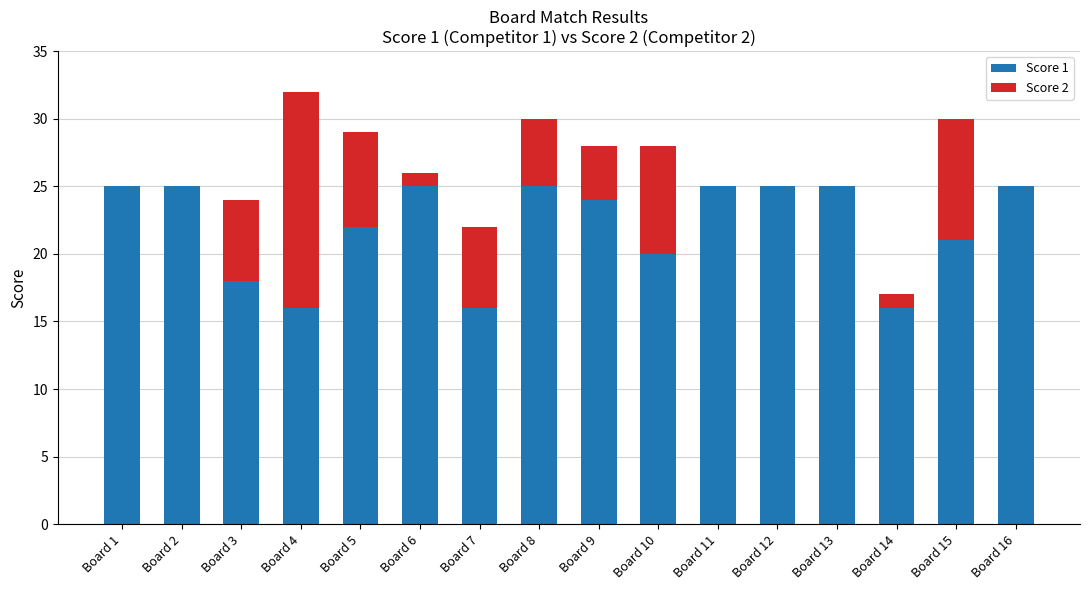

At which category is the sum across all series the highest?

Board 4